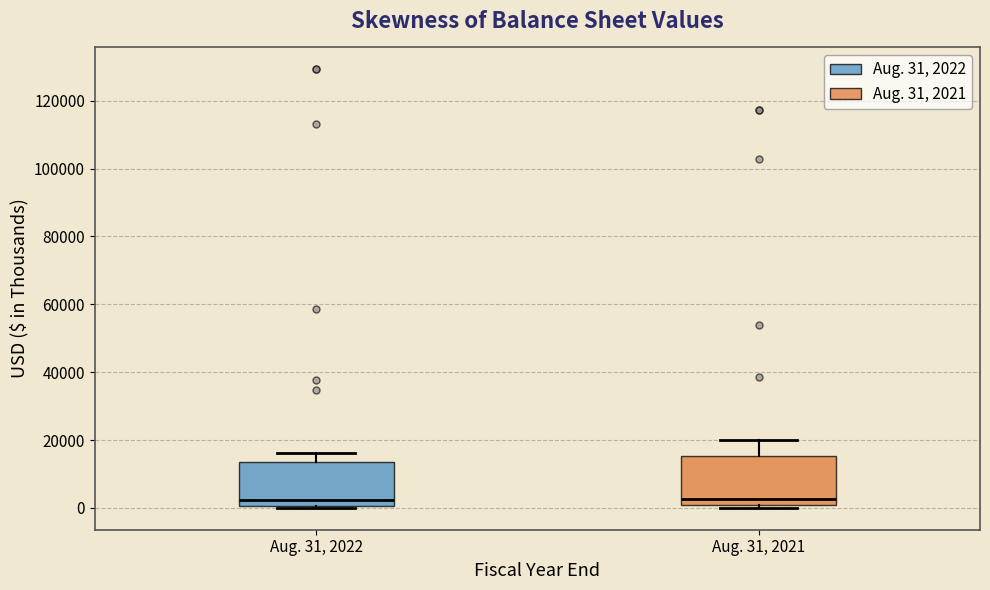

Reading left to right, read every box against the y-axis: the position of its median line, the range the box covers, and the ends of its whiskers. The values are not printed on the chart, so give them approximately, as read against the axis.

Aug. 31, 2022: median 2000, box 0 to 14000, whiskers 0 (just below the box's lower edge) to 16000
Aug. 31, 2021: median 2000, box 0 to 16000, whiskers 0 (just below the box's lower edge) to 20000